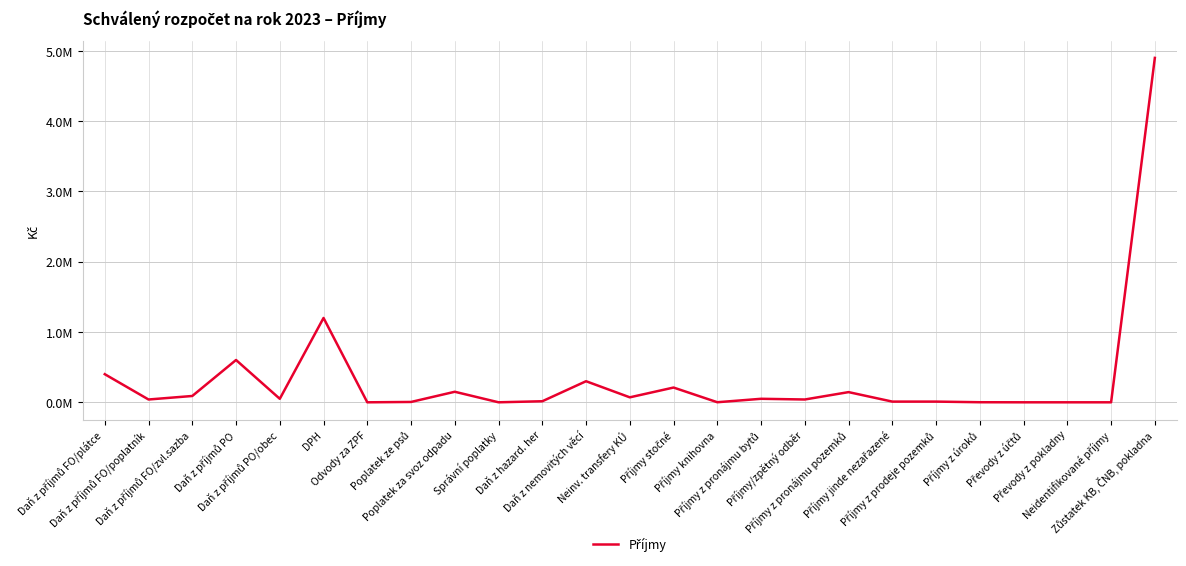

Does the chart display data point markers on the line(s)?

No